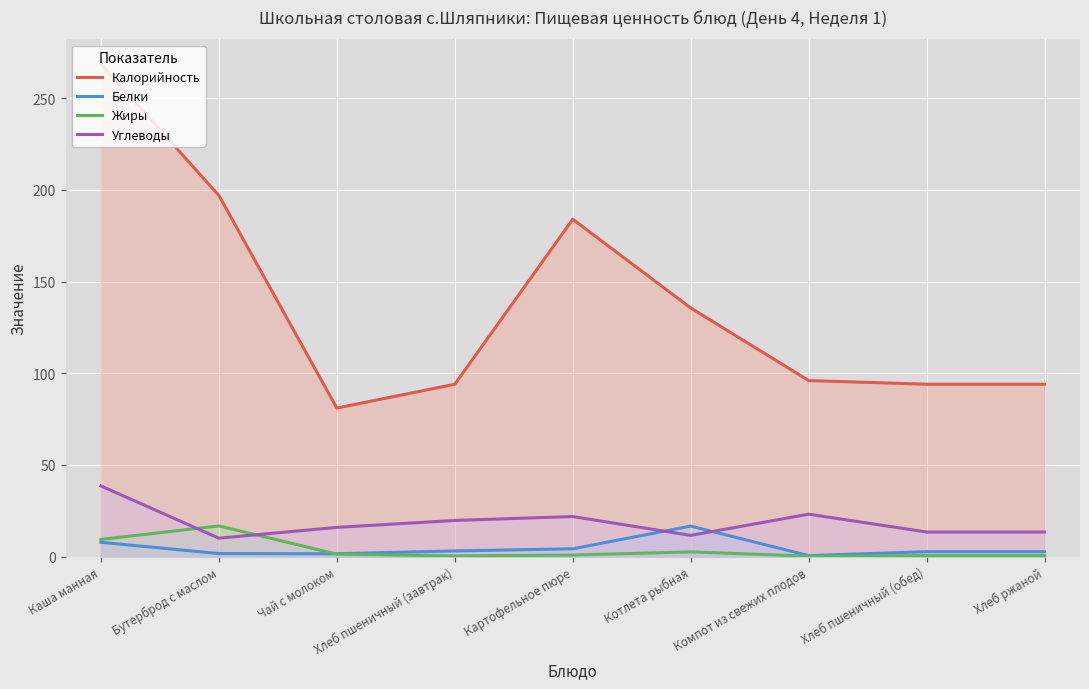

How many lines are shown in the chart?

4